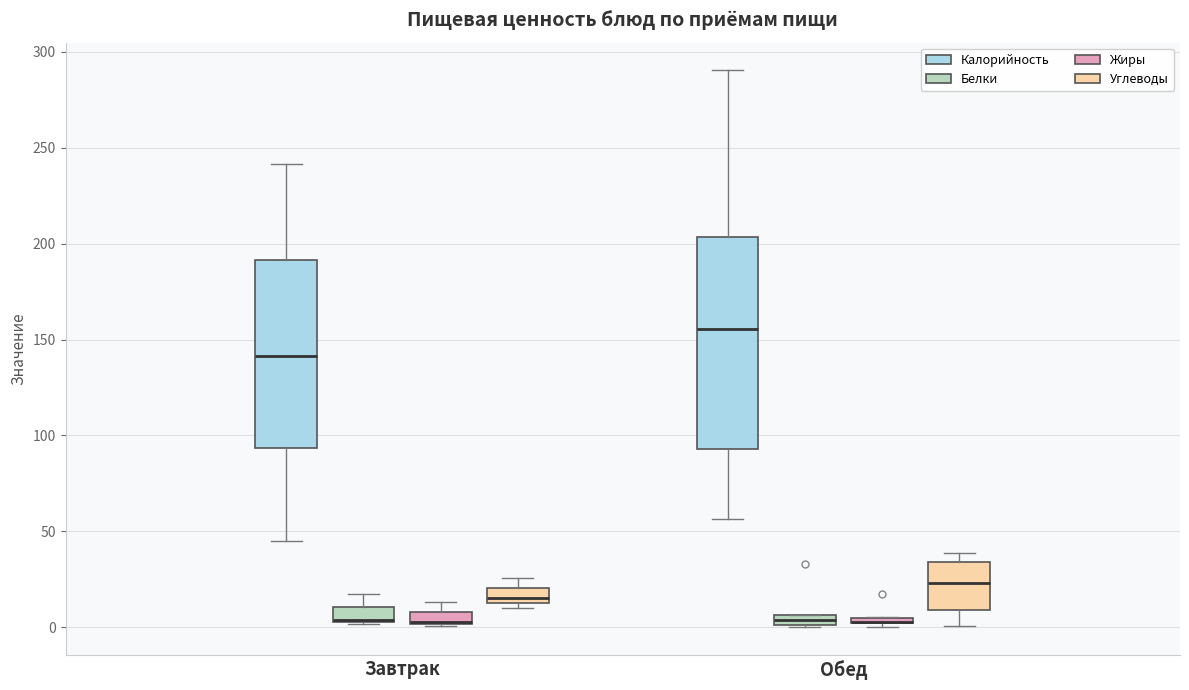

Where does the upper whisker of the box for Завтрак (Белки) end on the y-axis? The values are not printed on the chart, so give them approximately, as read against the axis.

15